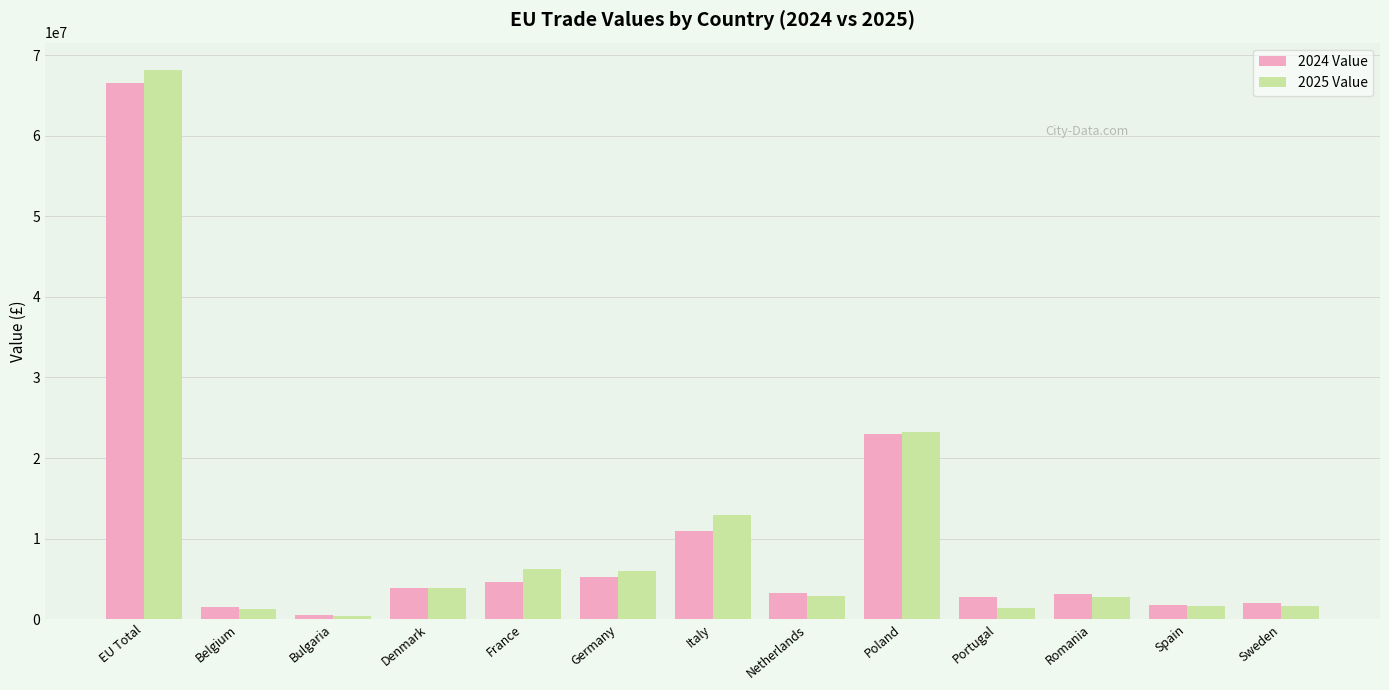

What is the spread (max minus min) of values at Romania?

373556